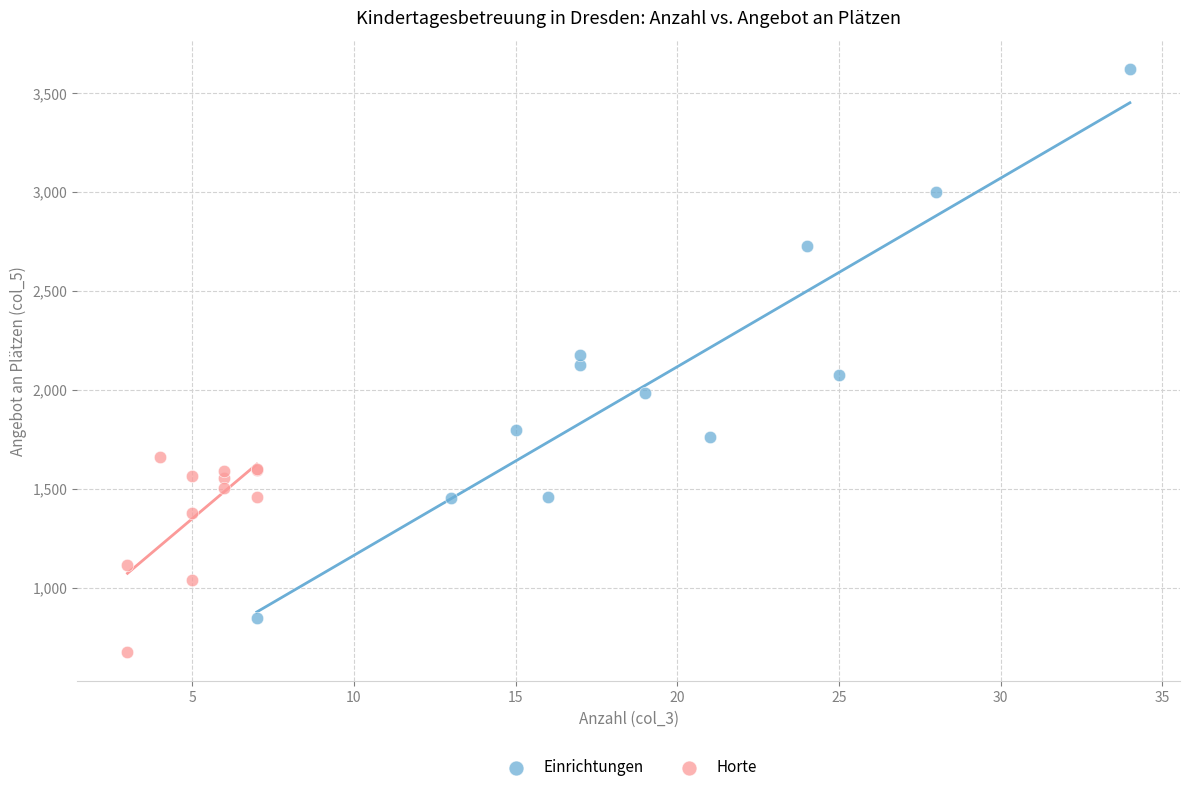

Which series reaches the minimum Y coordinate?

Horte